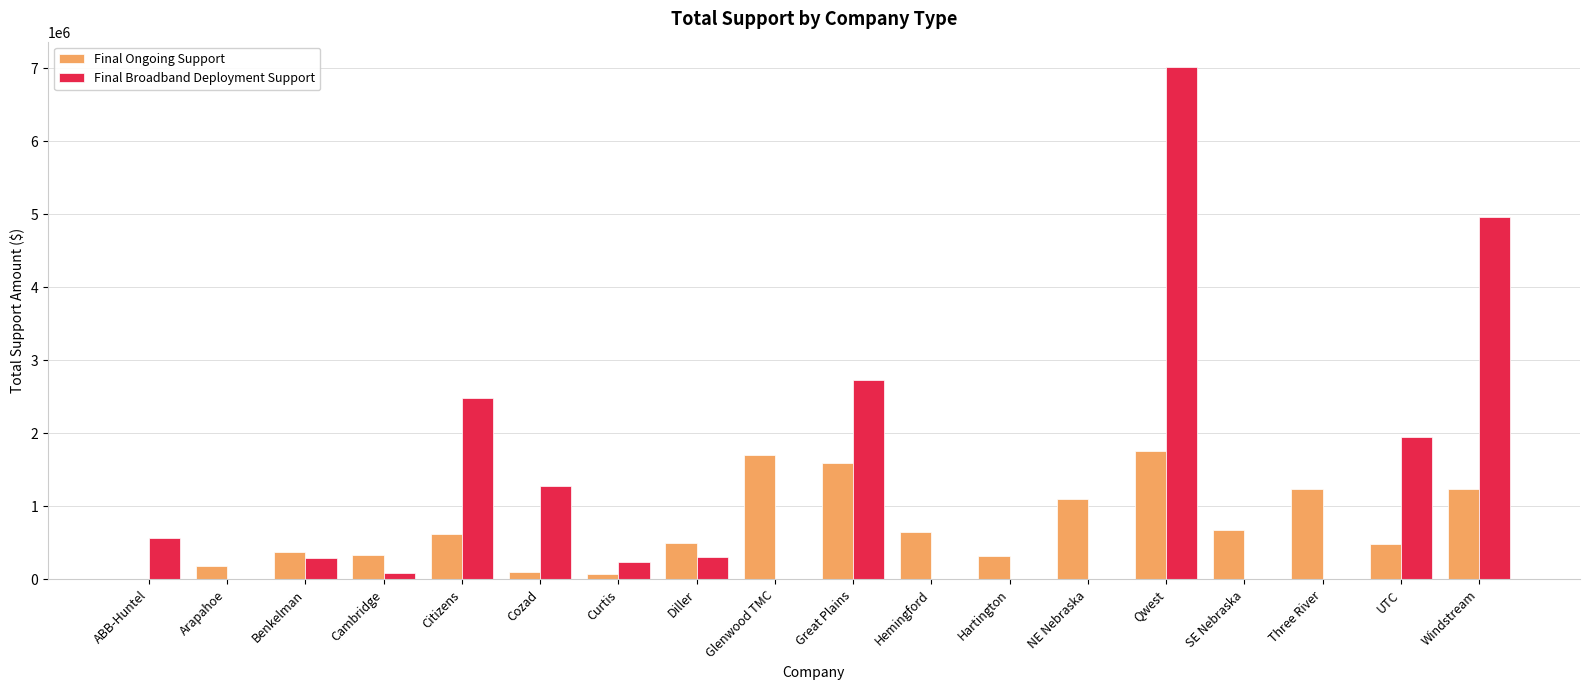

What is the difference between the Final Ongoing Support values at Great Plains and Windstream?

359265.9